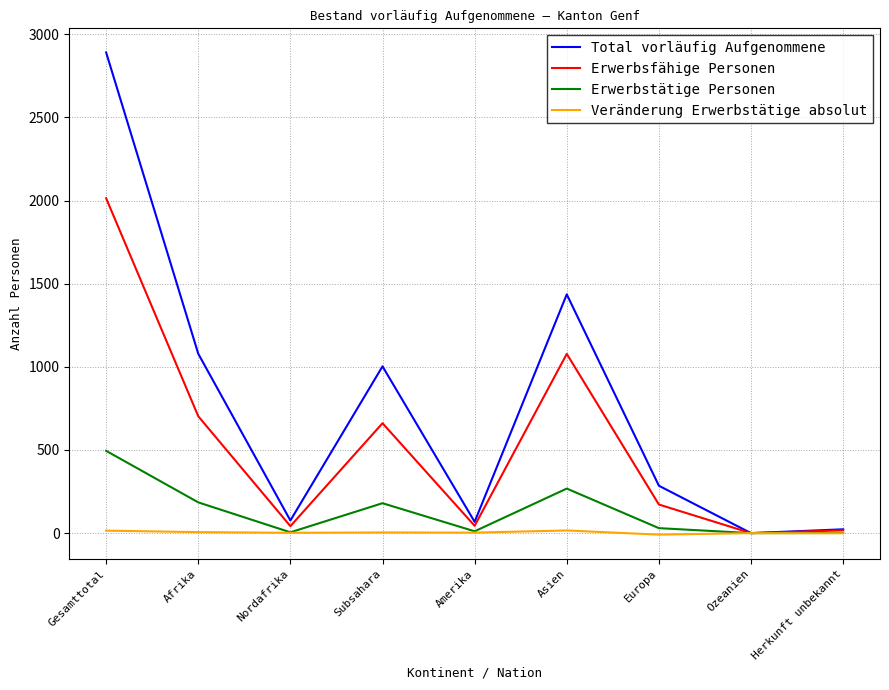

What is the highest value of the Erwerbsfähige Personen series?

2014